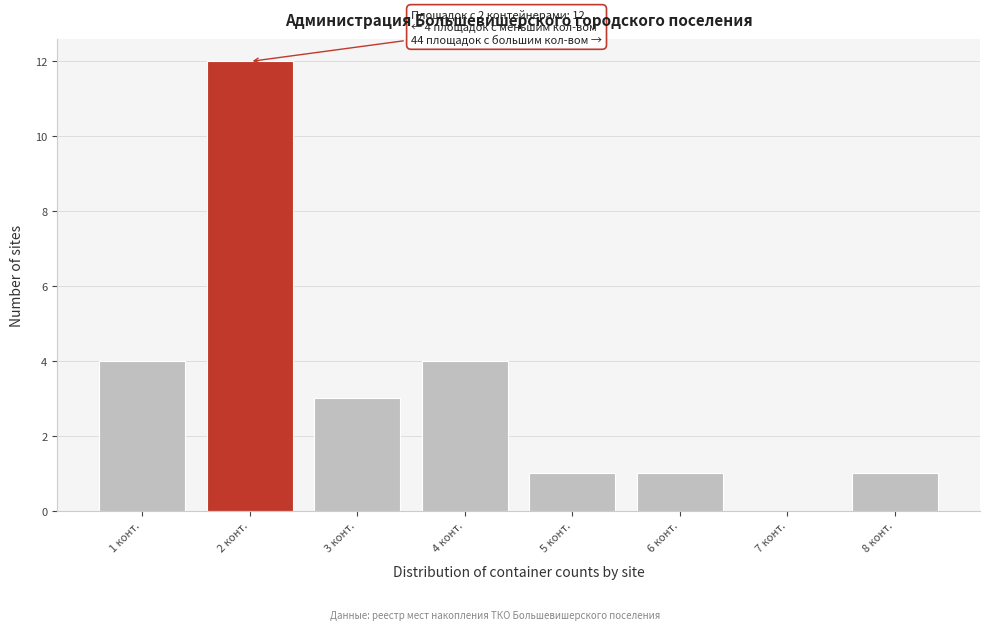

Reading left to right, transcribe all the data shown in this chart.

1 конт.=4	2 конт.=12	3 конт.=3	4 конт.=4	5 конт.=1	6 конт.=1	7 конт.=0	8 конт.=1